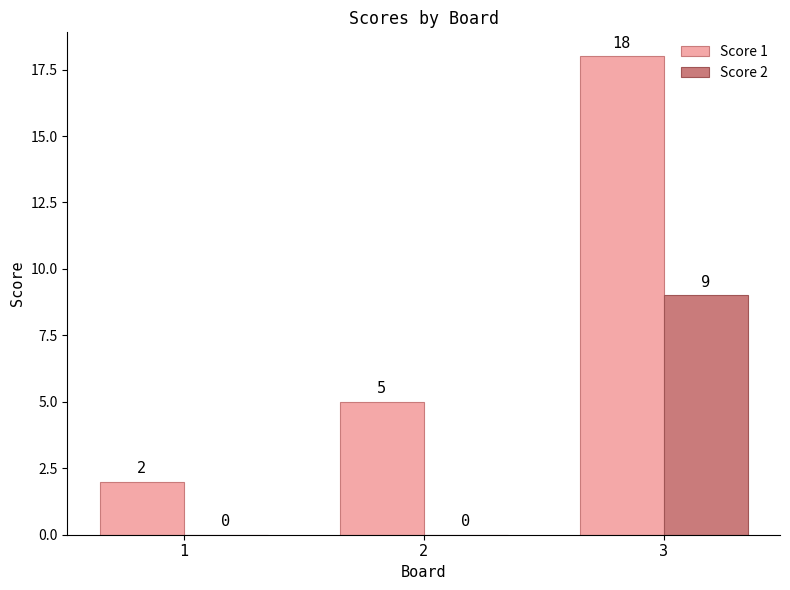

Which series has the largest range (max minus min)?

Score 1